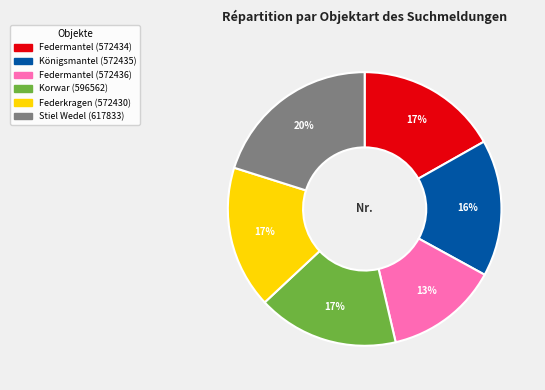

Is the sum of Korwar (596562) and Federkragen (572430) greater than half?

No